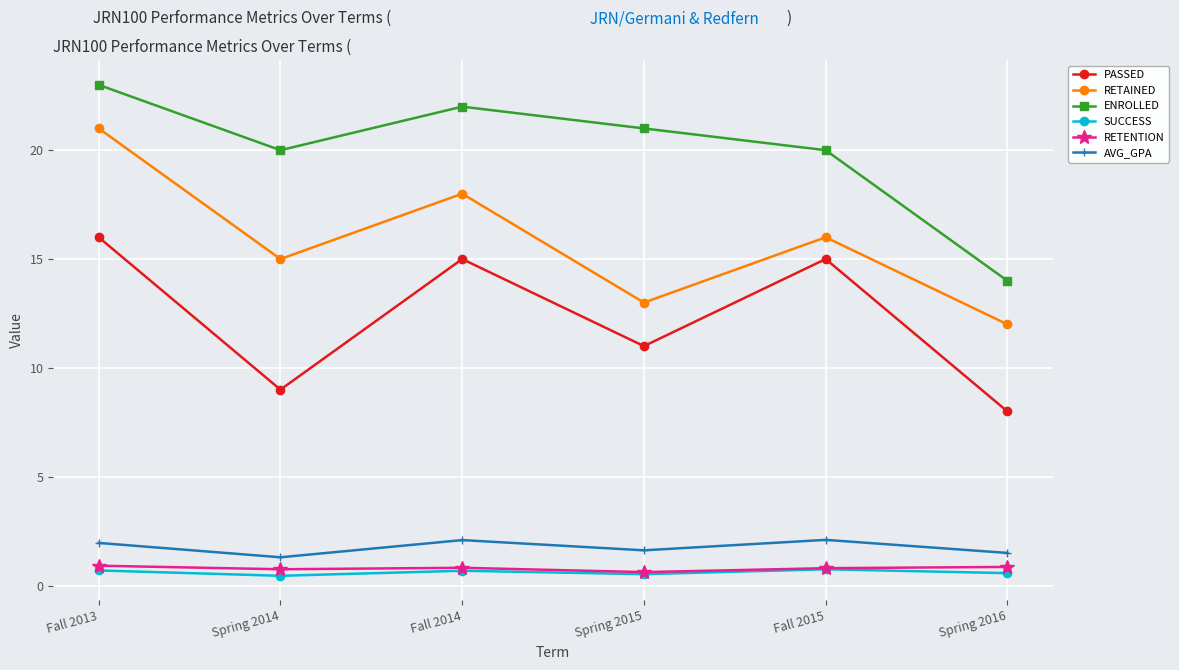

What is the maximum value for RETAINED?

21.0